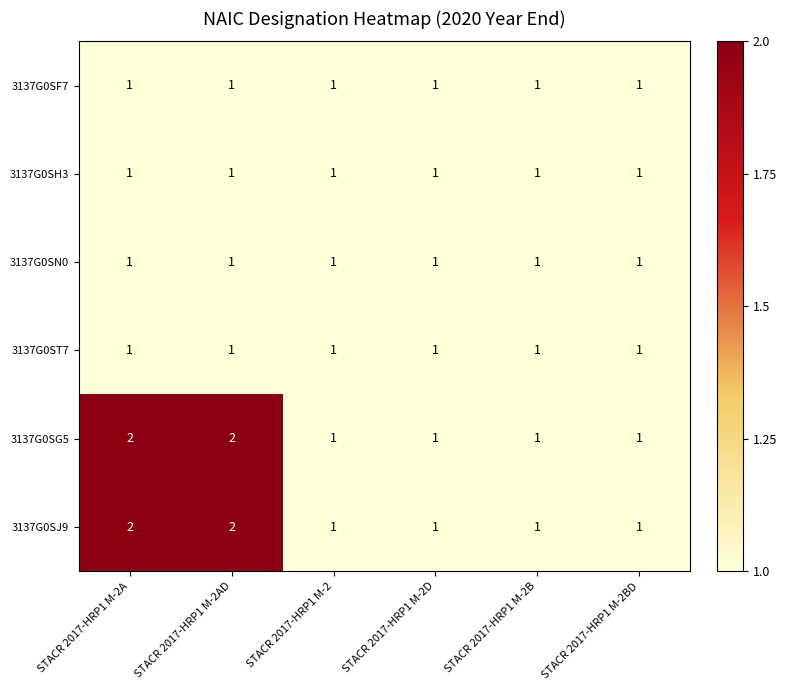

What is the sum of all 3137G0ST7 values?

6